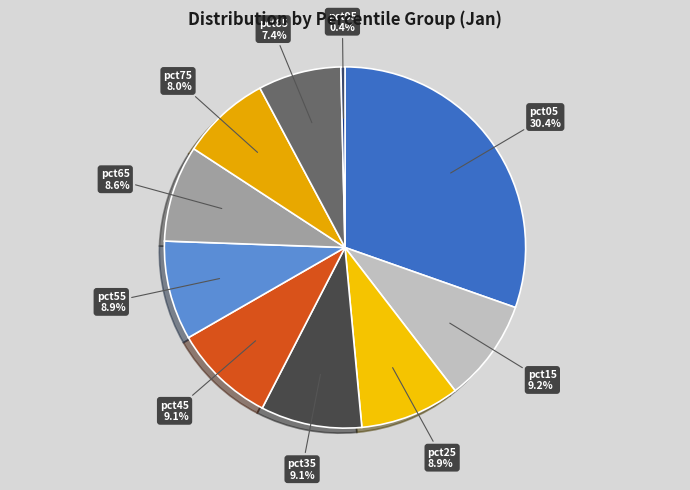

Does pct65 account for over 50% of the chart?

No